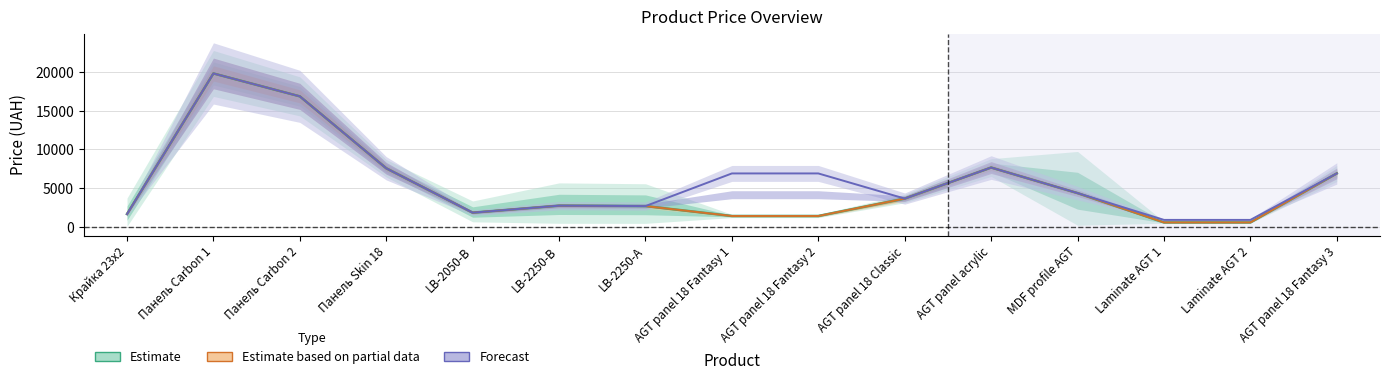

Rank the series by their maximum value, from highest to lowest.

Estimate, Estimate based on partial data, Forecast